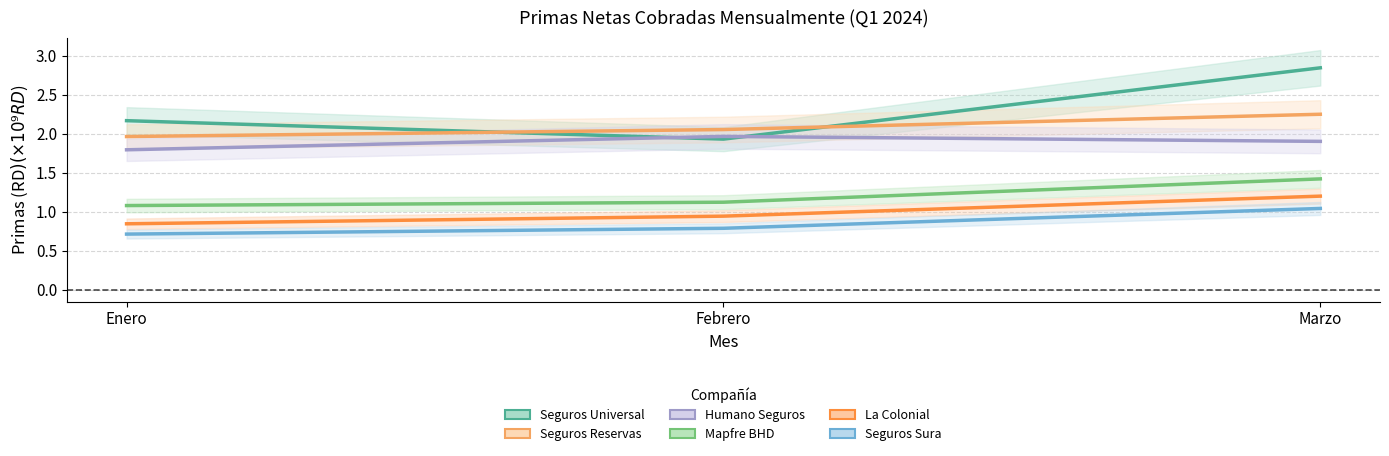

At how many categories does at least one series exceed 2?

3